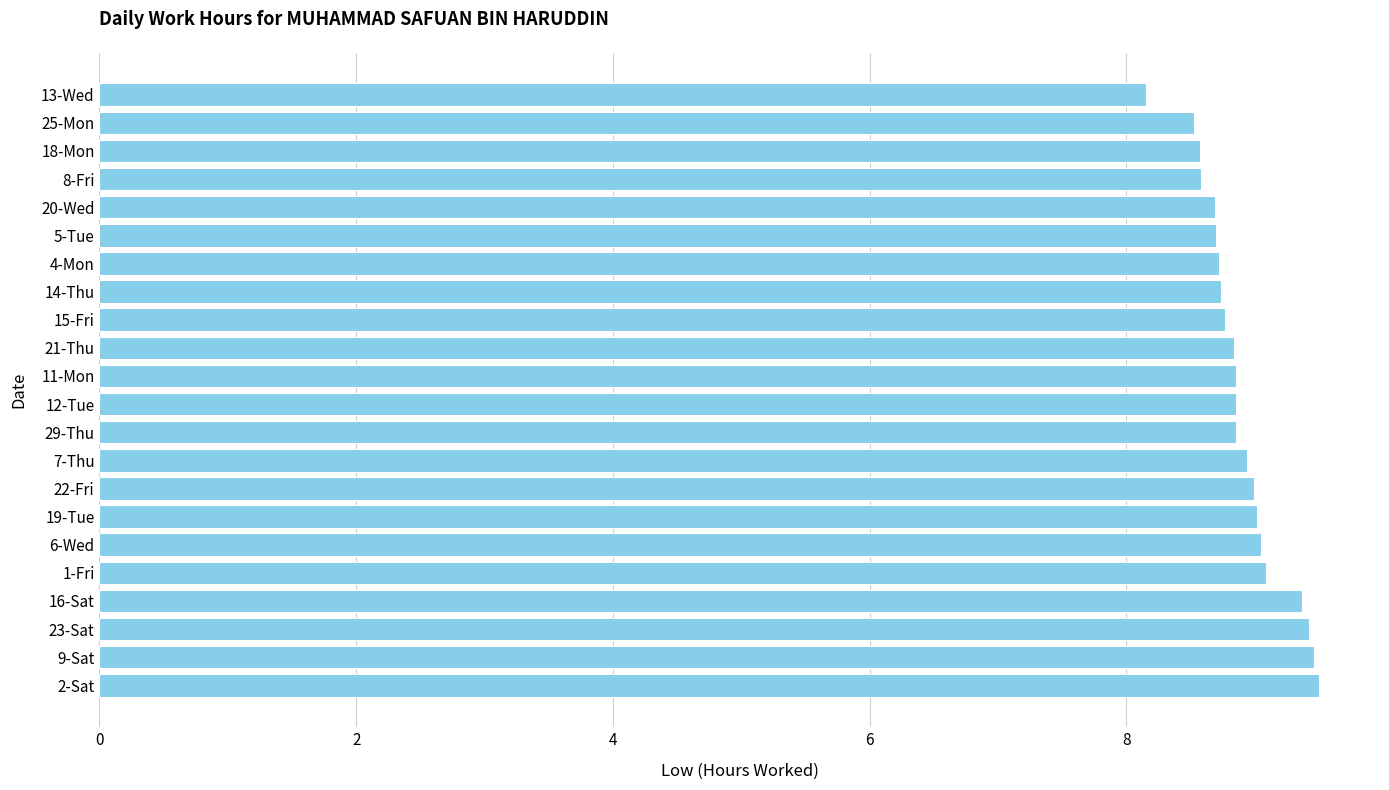

Approximately how many times larger is the value at 22-Fri compared to 4-Mon?

1.0